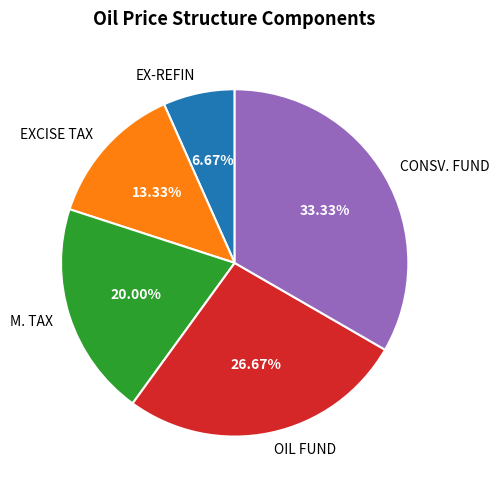

Rank the categories by value from lowest to highest.

EX-REFIN, EXCISE TAX, M. TAX, OIL FUND, CONSV. FUND